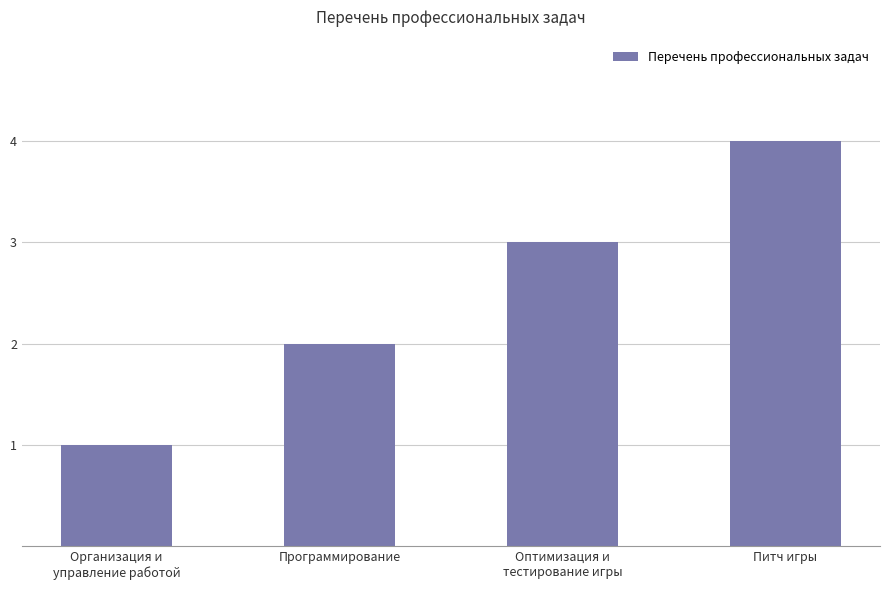

Which has a higher value, Оптимизация и
тестирование игры or Питч игры?

Питч игры